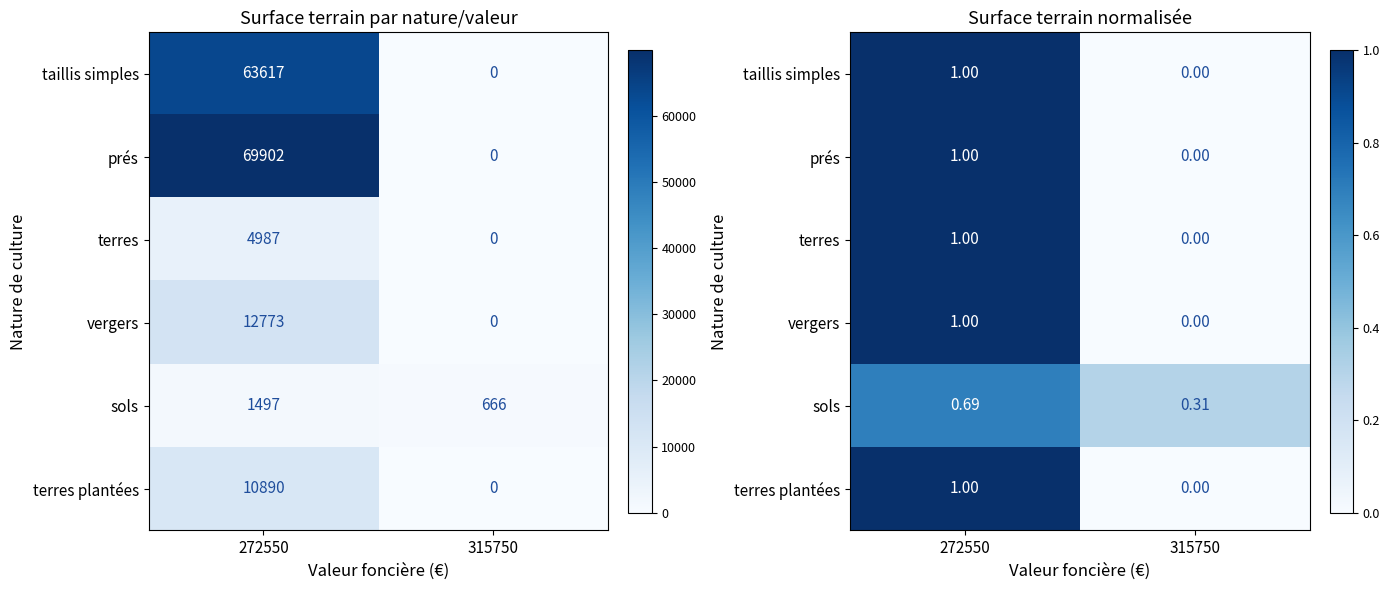

How many distinct data groups are displayed?

6